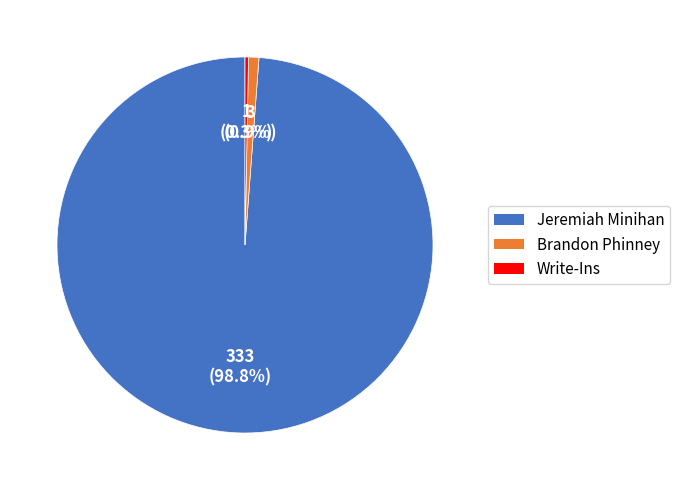

How many segments does this pie chart have?

3